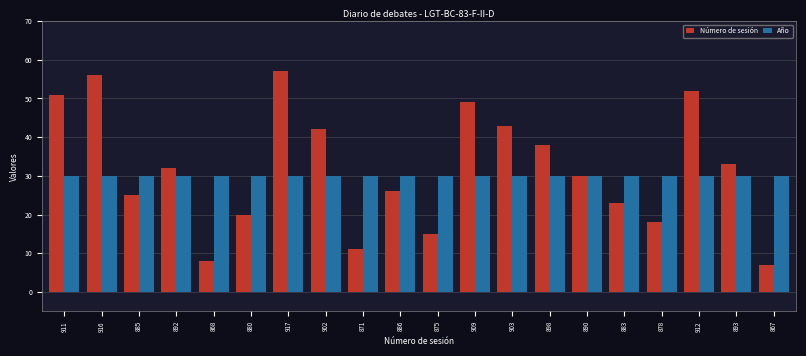

What is the sum of all Número de sesión values?

636